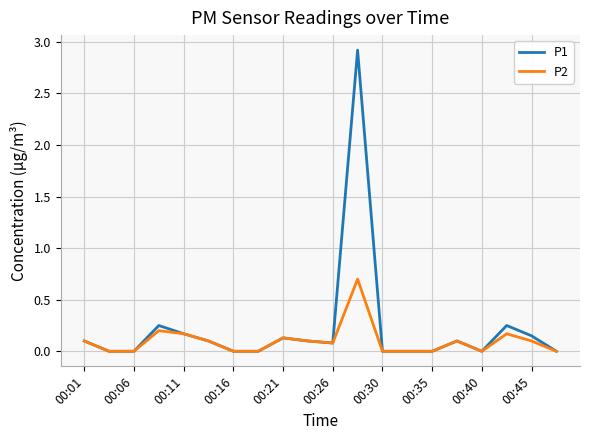

Rank the series by their maximum value, from lowest to highest.

P2, P1